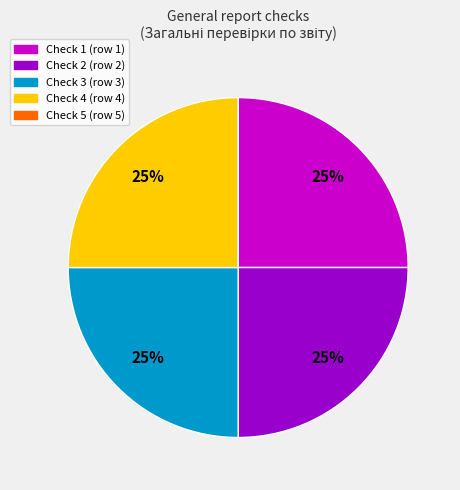

Is there any slice that represents more than half of the pie?

No